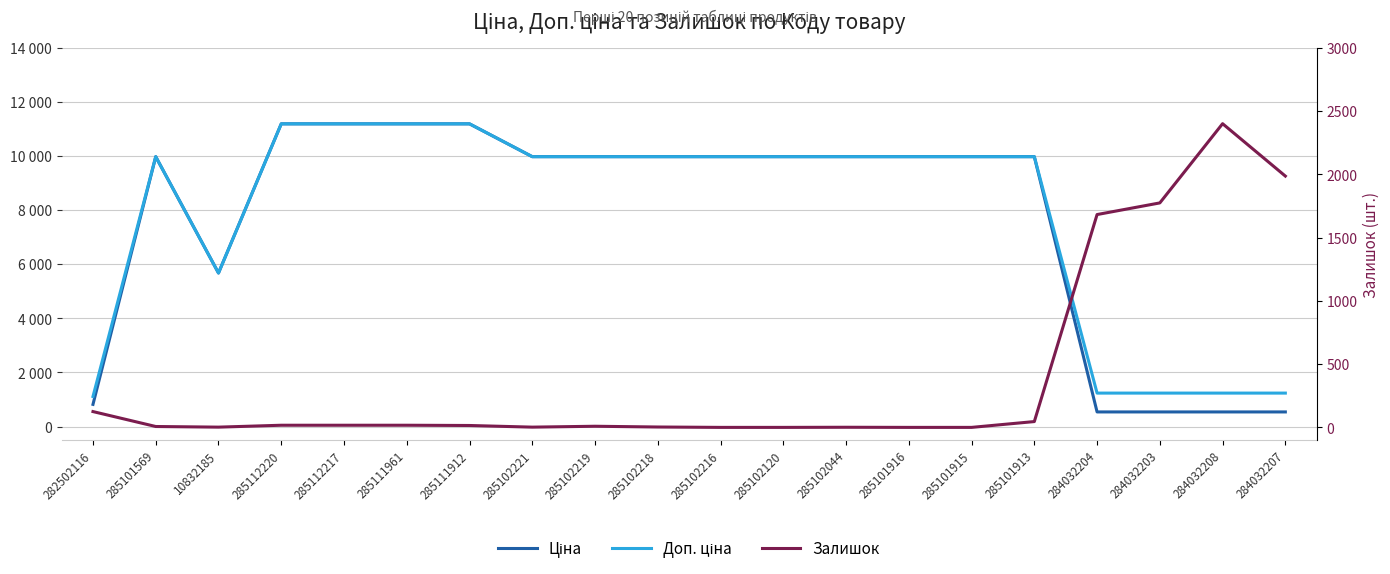

Reading left to right, what are all the values shown in this chart?

Ціна: 818.5	9975.0	5673.8	11188.2	11188.2	11188.2	11188.2	9975.0	9975.0	9975.0	9975.0	9975.0	9975.0	9975.0	9975.0	9975.0	539.0	539.0	539.0	539.0
Доп. ціна: 1109.2	9975.0	5673.8	11188.2	11188.2	11188.2	11188.2	9975.0	9975.0	9975.0	9975.0	9975.0	9975.0	9975.0	9975.0	9975.0	1235.4	1235.4	1235.4	1235.4
Залишок: 125.0	7.0	2.0	17.0	17.0	17.0	15.0	2.0	9.0	3.0	0.0	0.0	1.0	0.0	0.0	46.0	1682.0	1774.0	2400.0	1986.0